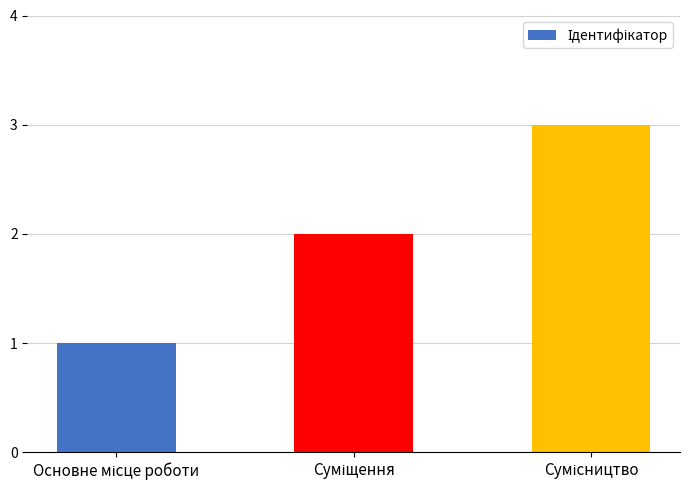

How many bars are there in total?

3